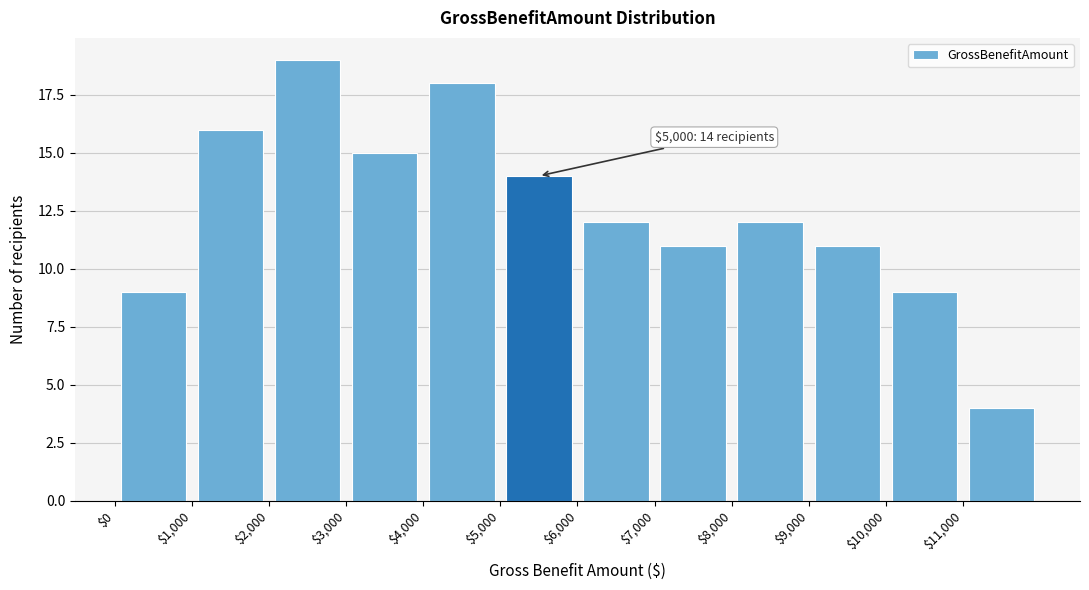

Which range on the x-axis has the tallest bar?

2000 to 3000